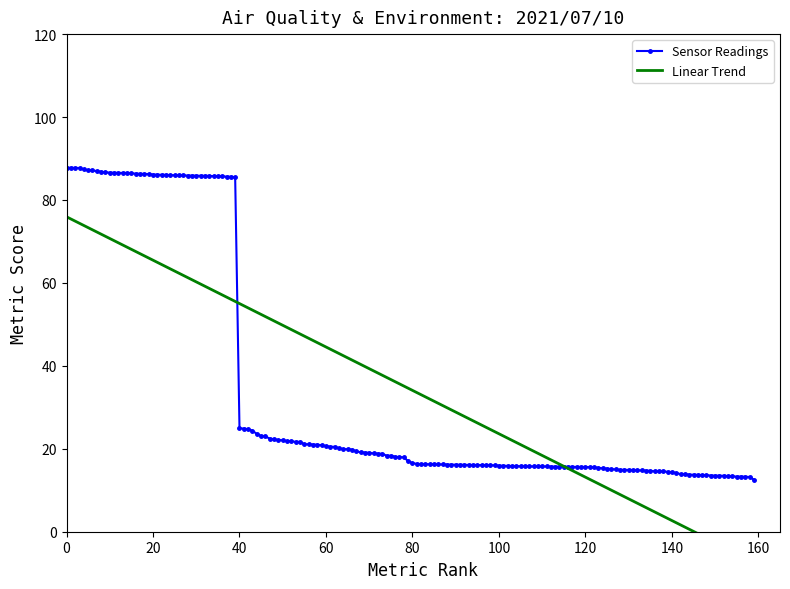

Is it true that Sensor Readings equals 24.9 at 40?

True